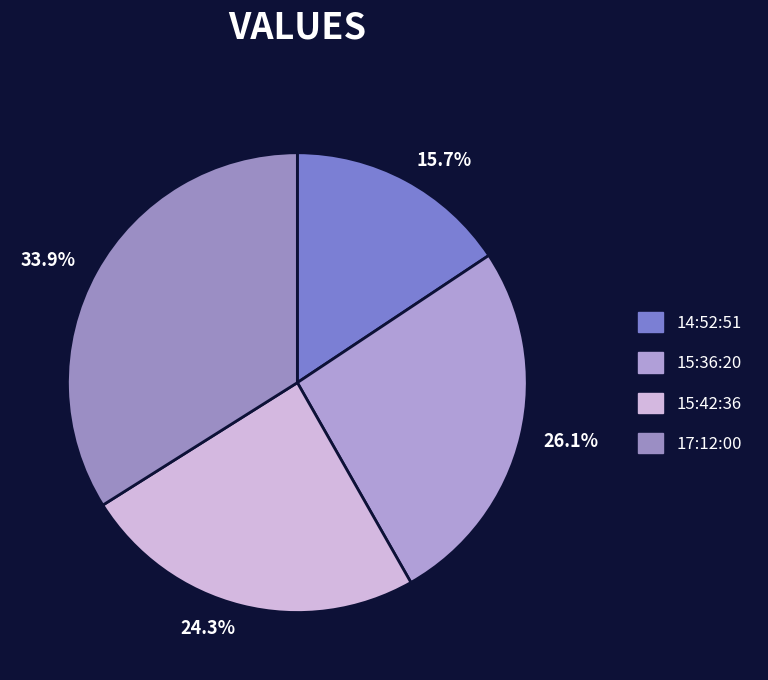

How many segments does this pie chart have?

4